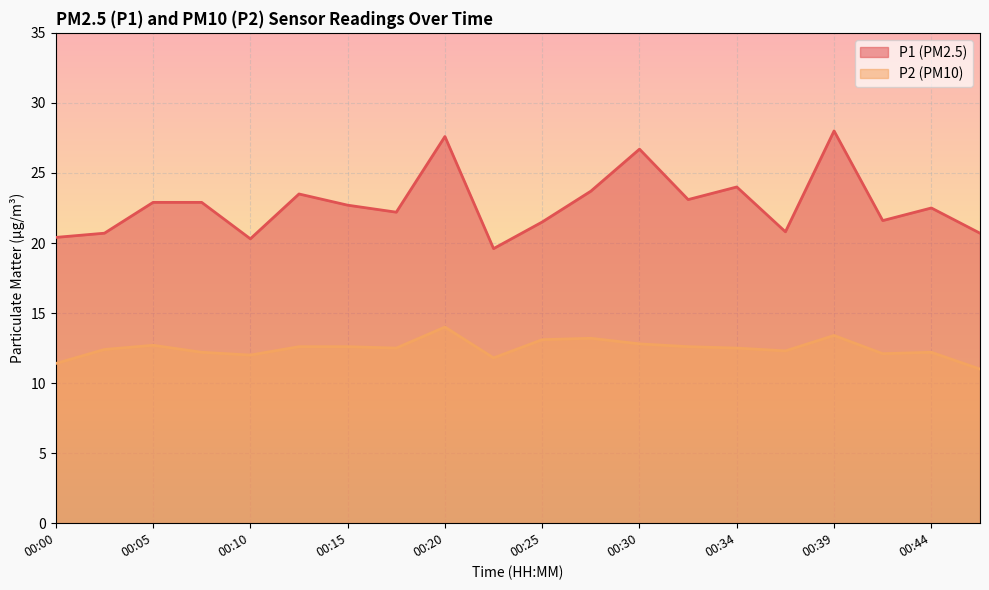

At which label does P2 reach its peak?

00:20